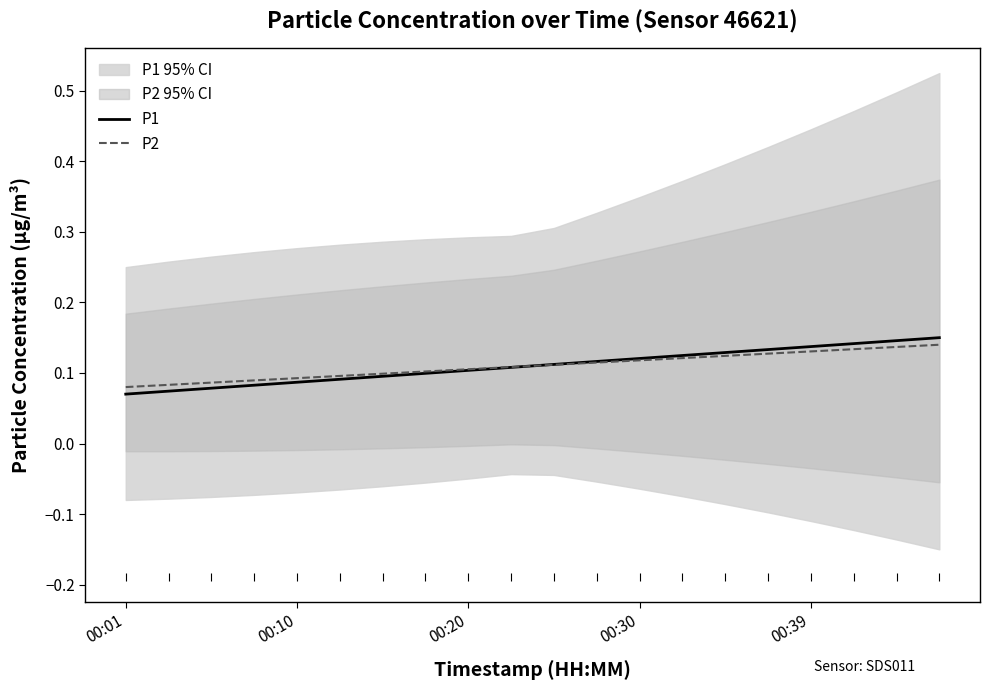

Which series has the largest range (max minus min)?

P1